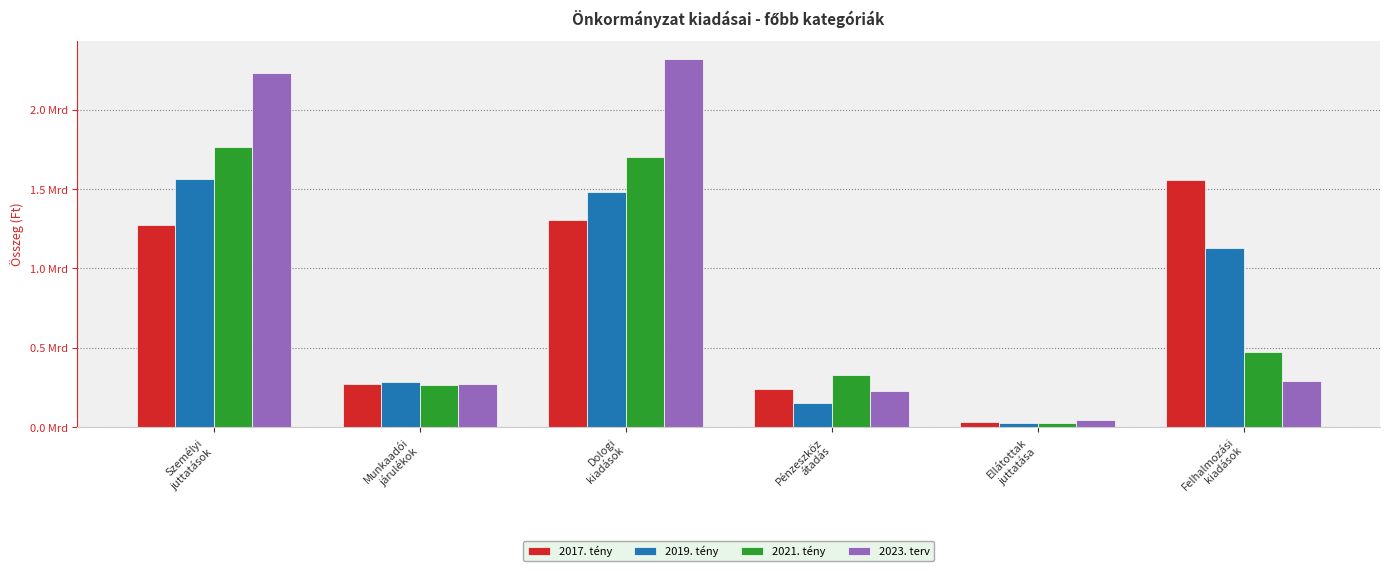

What is the total value across all series at Munkaadói
járulékok?

1089020566